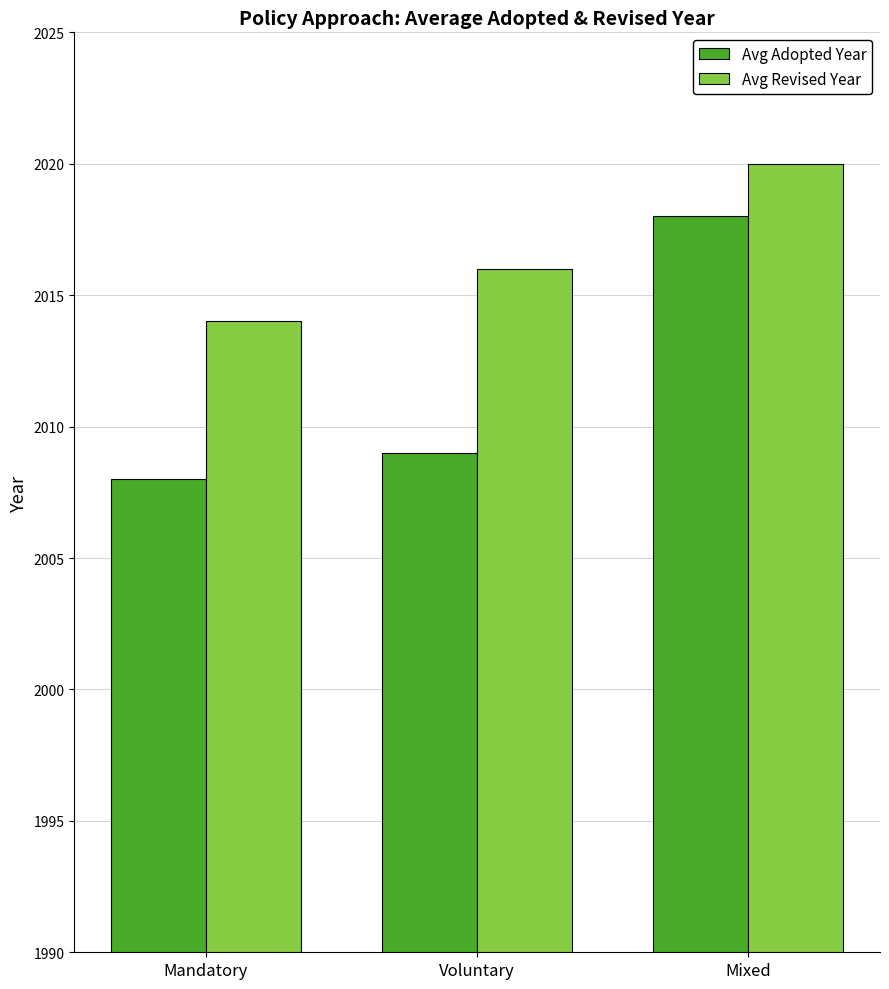

At which category is the sum across all series the highest?

Mixed